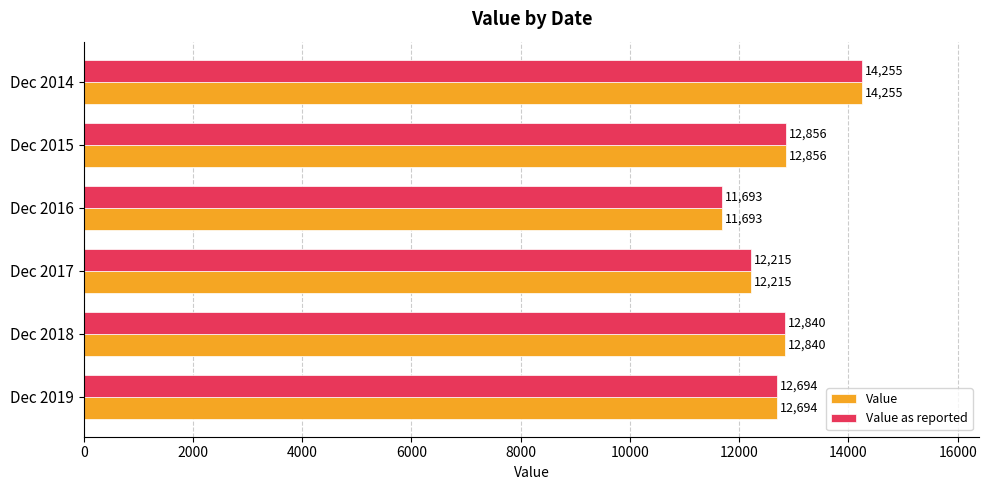

Where is Value as reported nearest to the value 12974?

Dec 2015